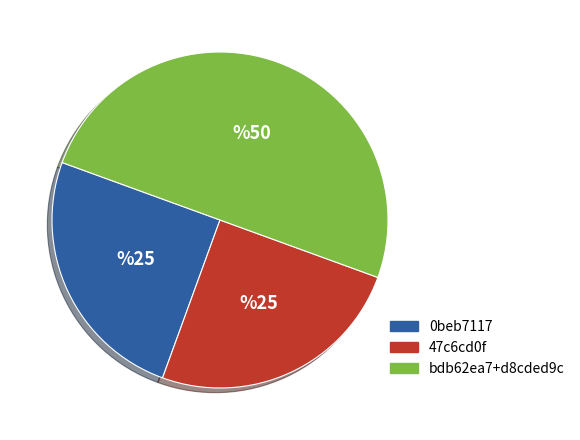

Which has a higher value, 47c6cd0f or bdb62ea7+d8cded9c?

bdb62ea7+d8cded9c